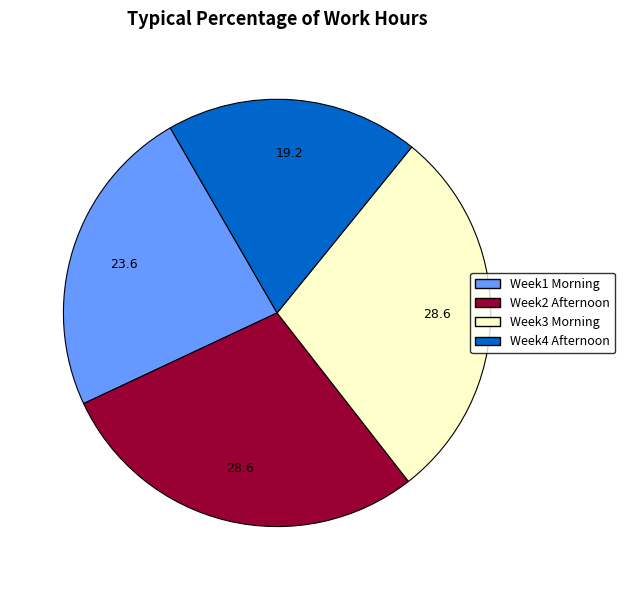

Is there a majority slice in this chart?

No